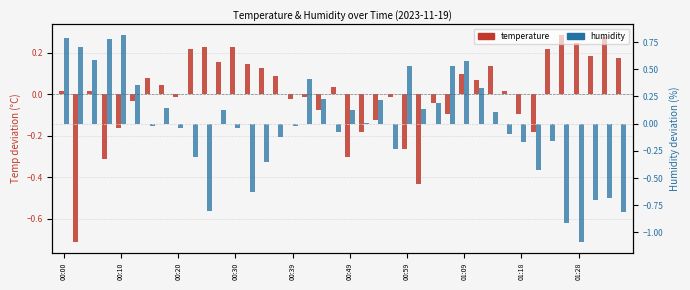

Rank the series by their maximum value, from lowest to highest.

temperature, humidity